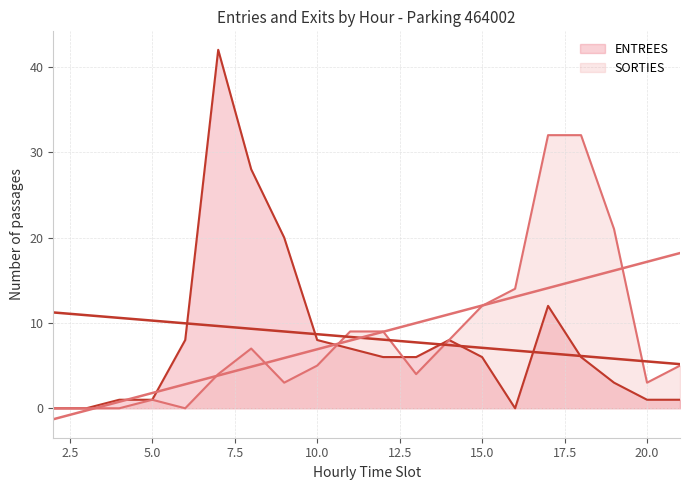

Does the chart have visible grid lines?

Yes